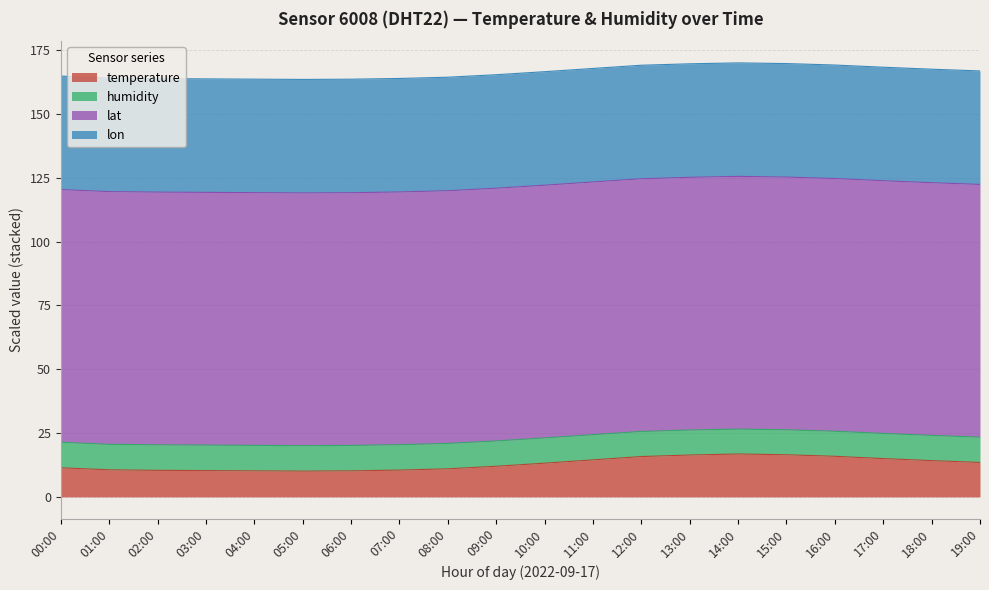

Does the chart have visible grid lines?

Yes